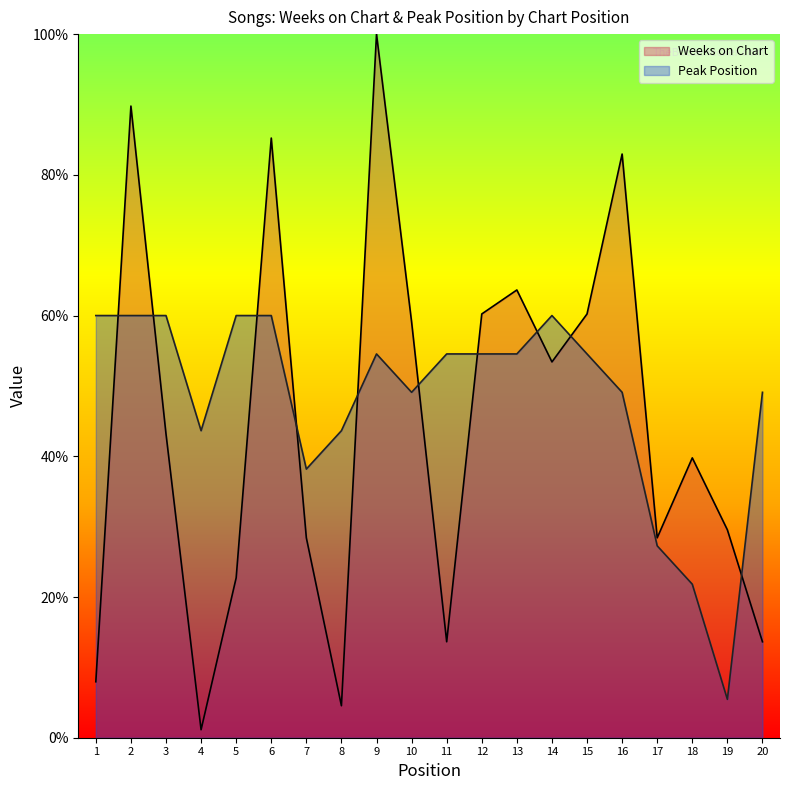

True or false: Weeks on Chart has a value of 13.6 at 11.

True